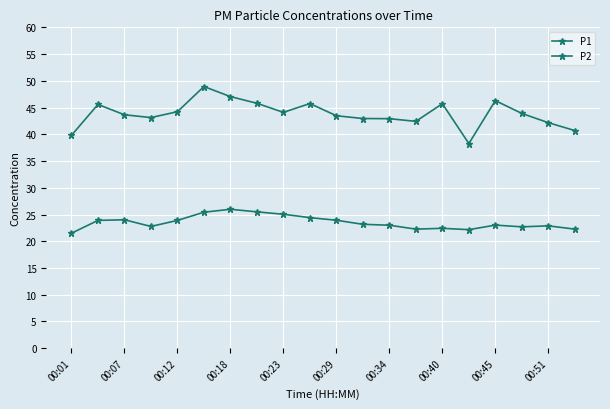

How many interior local valleys does the P2 series have?

4